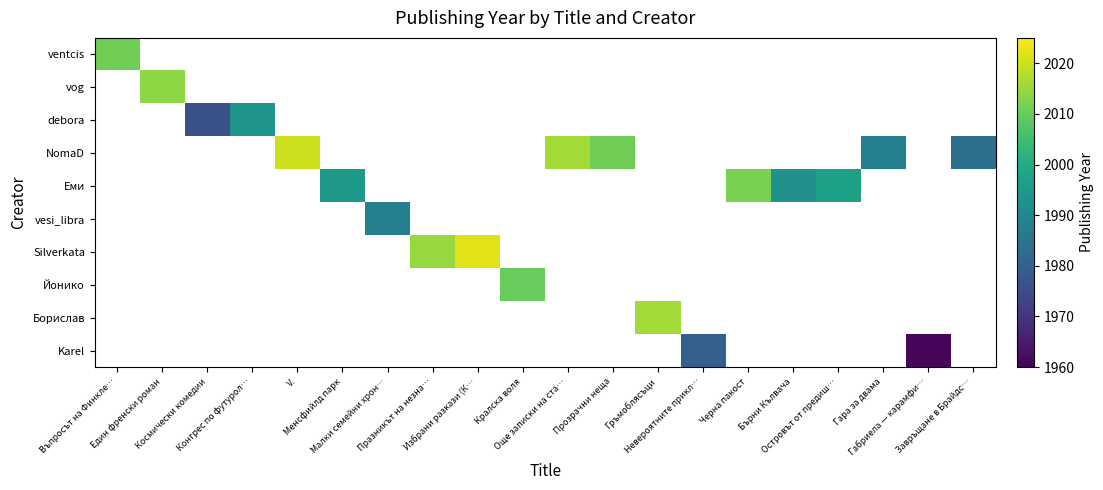

Count the number of categories in the chart.

20